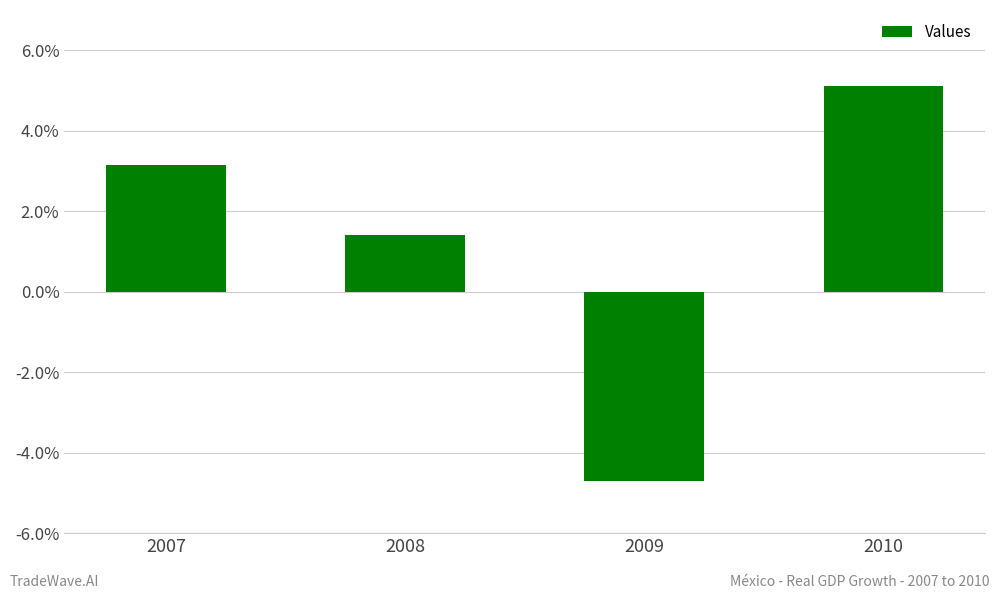

Is it true that the value at 2010 is 8.1?

False